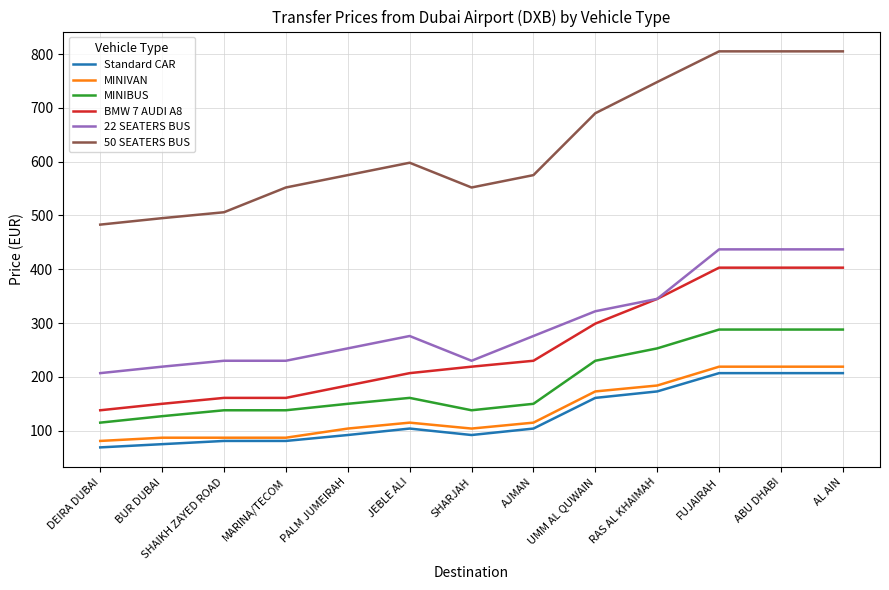

True or false: Standard CAR and MINIBUS cross at least once.

False